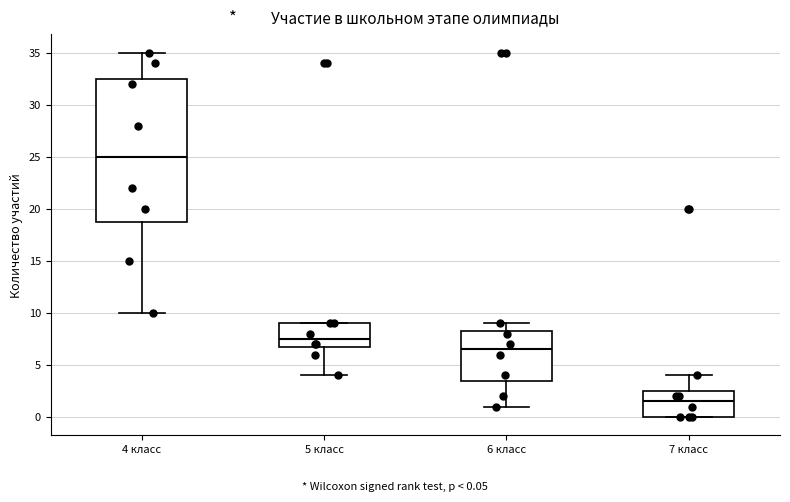

Which box has the lowest median line?

7 класс